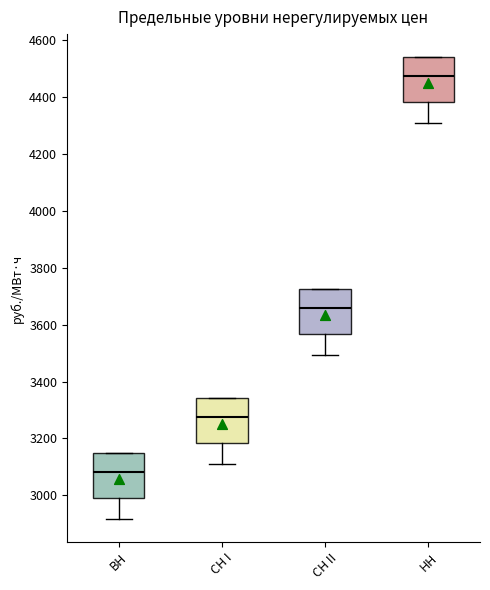

Where is the lower edge of the box for НН on the y-axis? The values are not printed on the chart, so give them approximately, as read against the axis.

4380